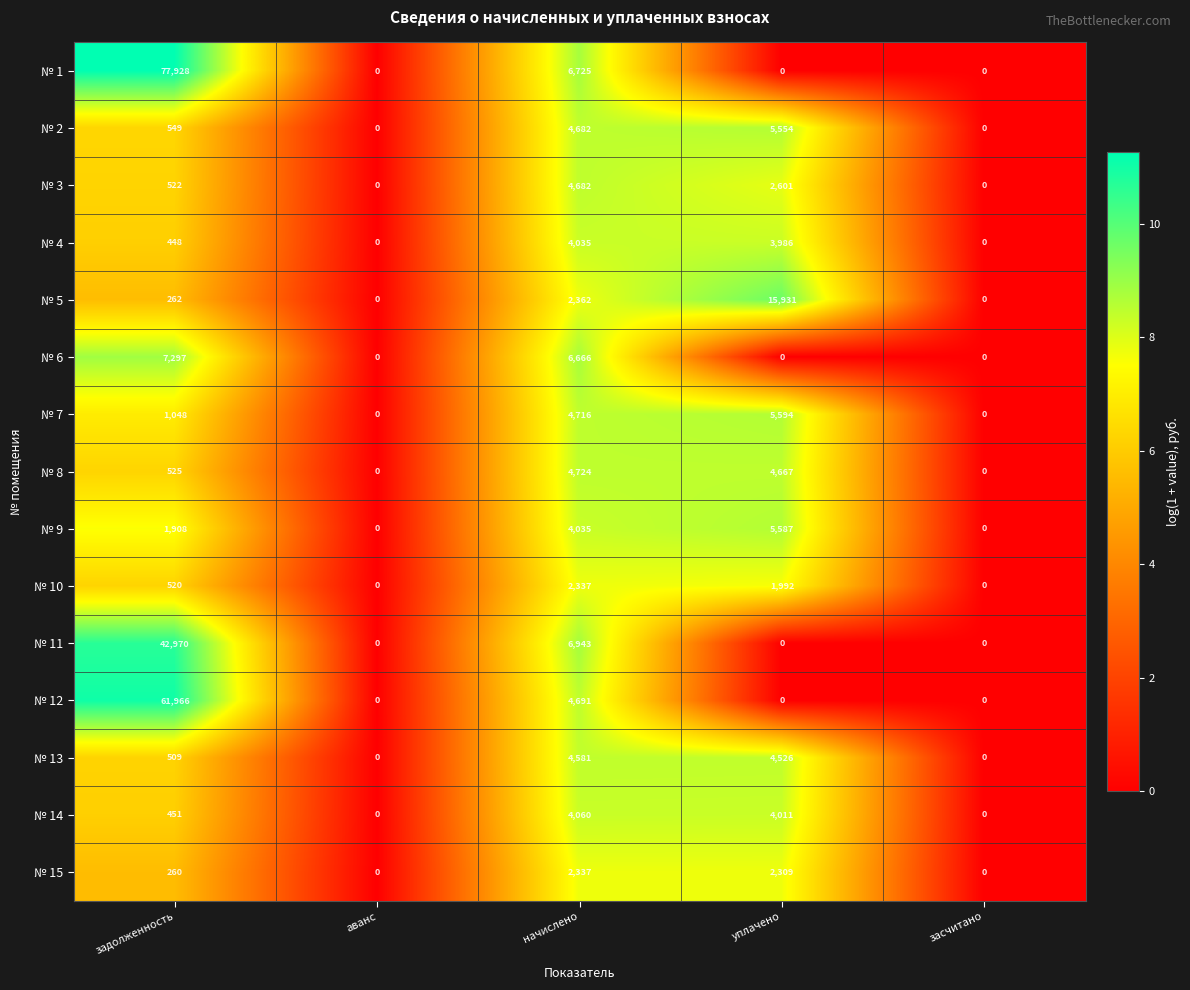

Which series has the largest total across all categories?

№ 1